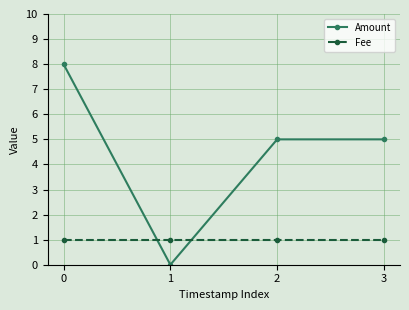

Reading left to right, list all the values displayed in this chart.

Amount: 0=8	1=0	2=5	3=5
Fee: 0=1	1=1	2=1	3=1